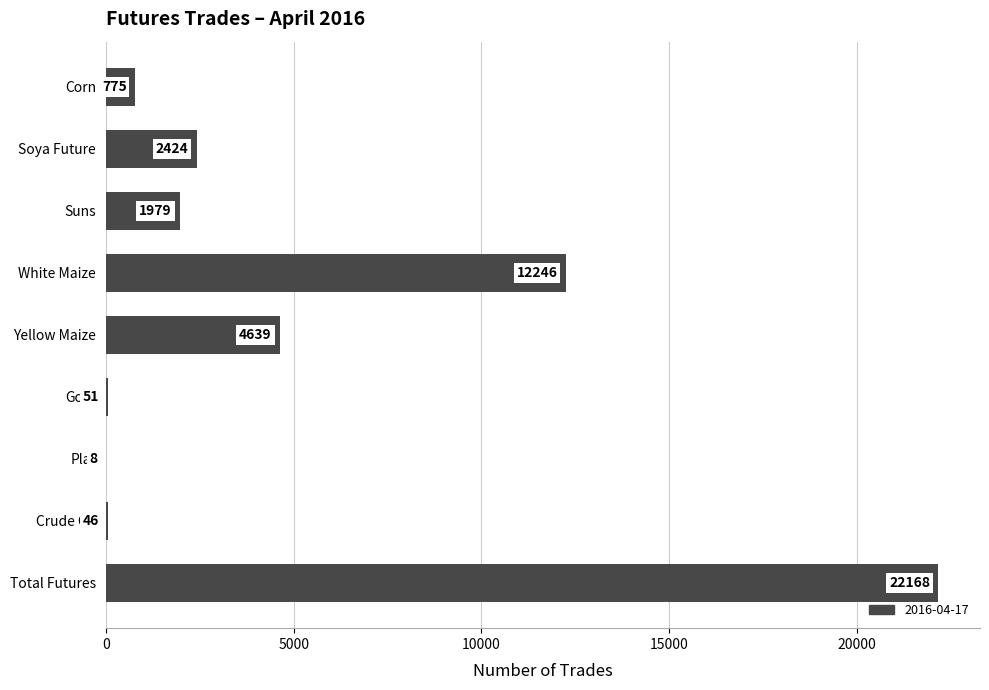

What is the change in value from Suns to Gold?

-1928